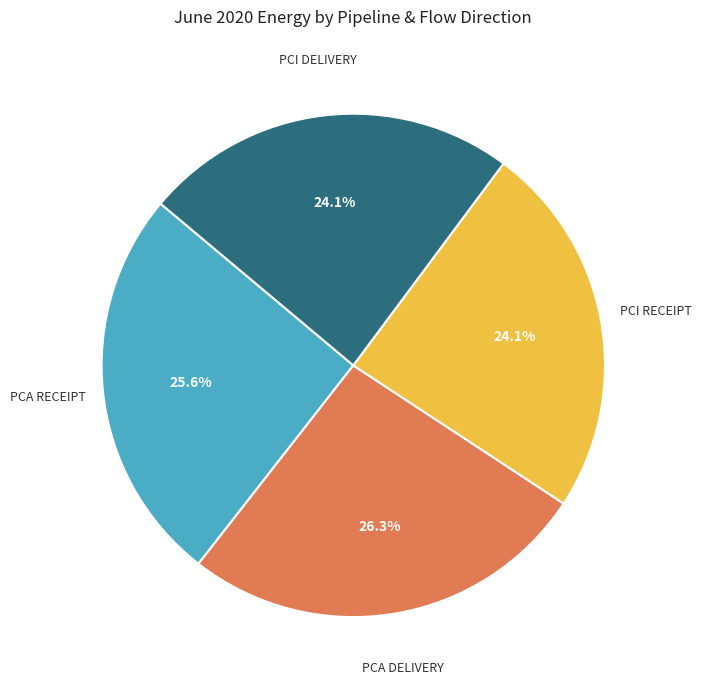

Is there a majority slice in this chart?

No